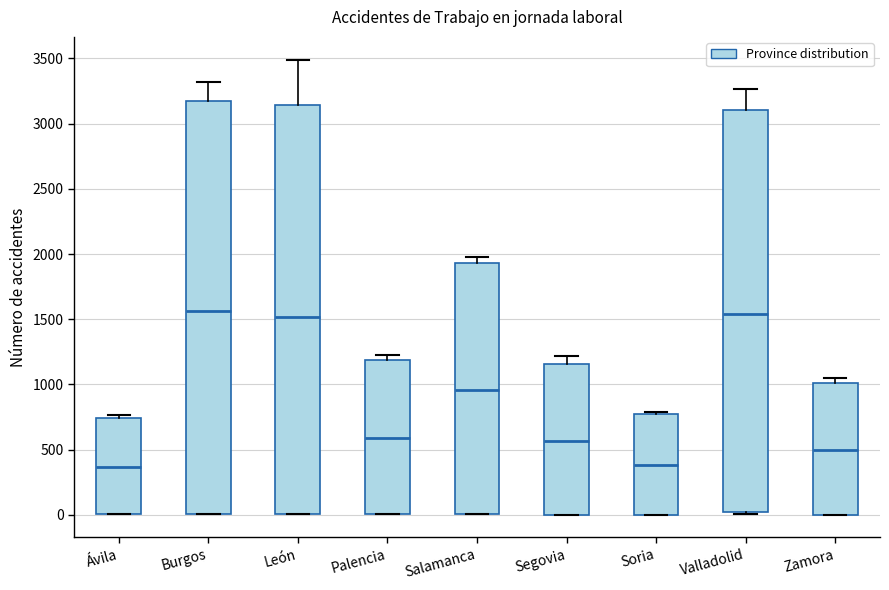

Reading left to right, read every box against the y-axis: the position of its median line, the range the box covers, and the ends of its whiskers. The values are not printed on the chart, so give them approximately, as read against the axis.

Ávila: median 350, box 0 to 750, whiskers 0 to 750 (just above the box's upper edge)
Burgos: median 1550, box 0 to 3150, whiskers 0 to 3300
León: median 1500, box 0 to 3150, whiskers 0 to 3500
Palencia: median 600, box 0 to 1200, whiskers 0 to 1250
Salamanca: median 950, box 0 to 1950, whiskers 0 to 2000
Segovia: median 550, box 0 to 1150, whiskers 0 to 1200
Soria: median 400, box 0 to 750, whiskers 0 to 800
Valladolid: median 1550, box 0 to 3100, whiskers 0 to 3250
Zamora: median 500, box 0 to 1000, whiskers 0 to 1050